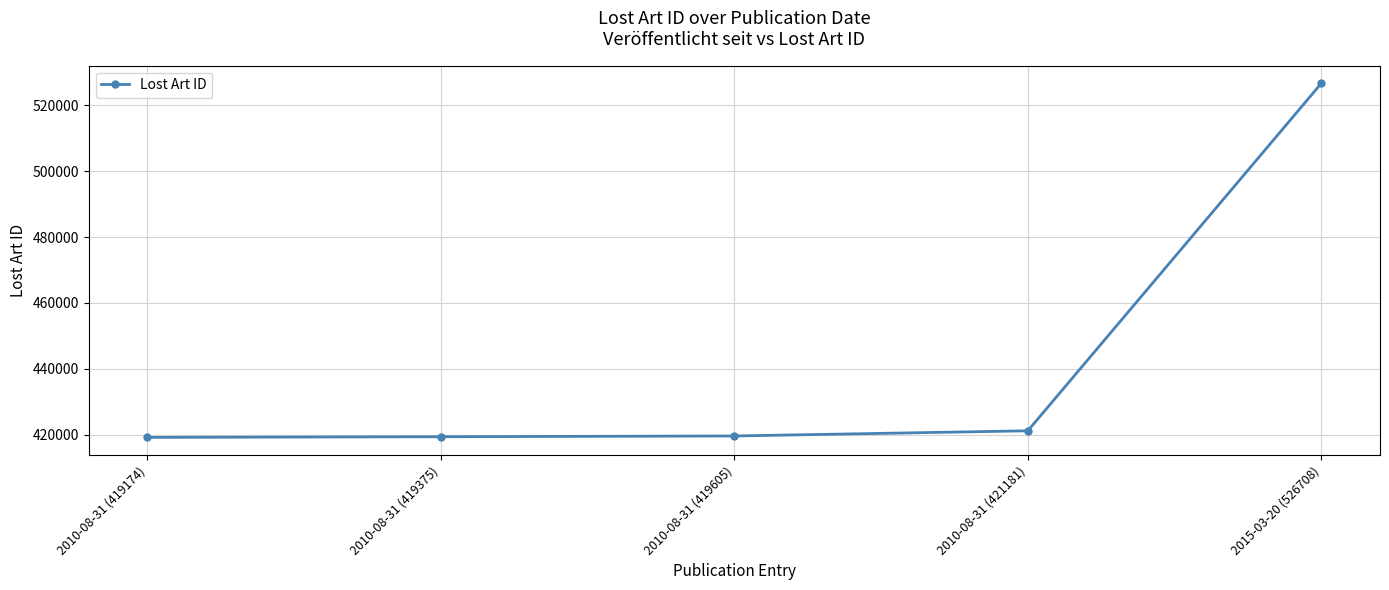

What position from the left is 2010-08-31 (419375)?

2